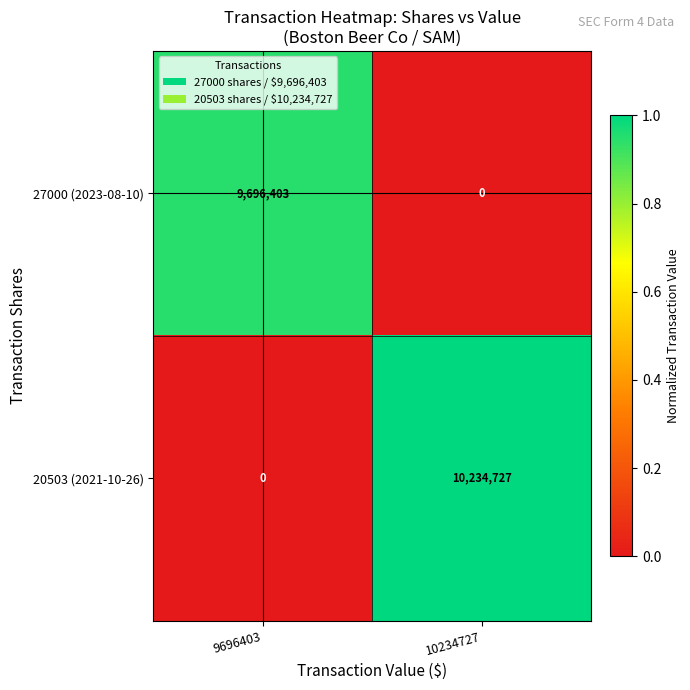

What is the sum of the 20503 (2021-10-26) values at 9696403 and 10234727?

10234727